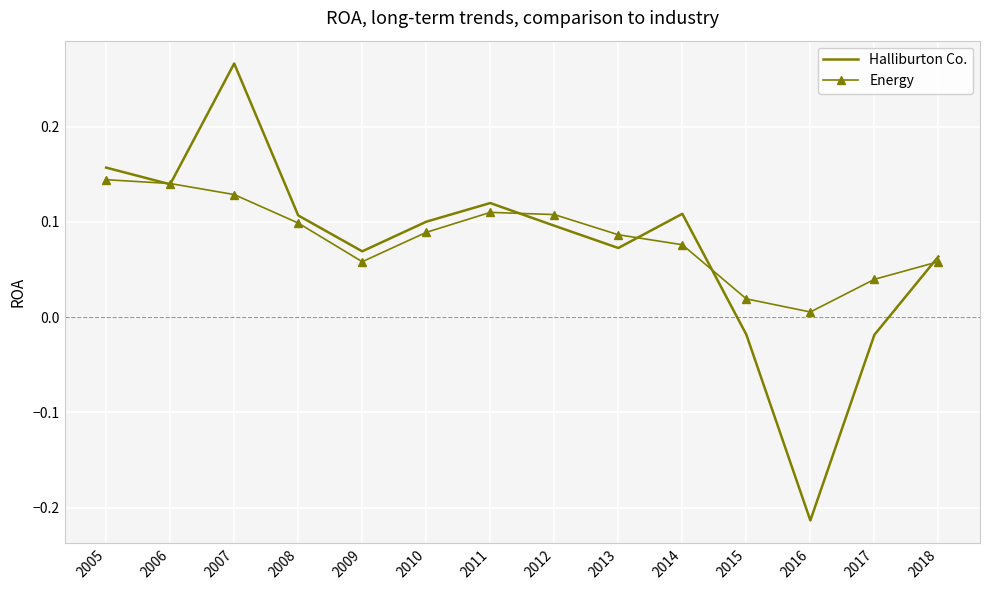

How many series are shown in this chart?

2